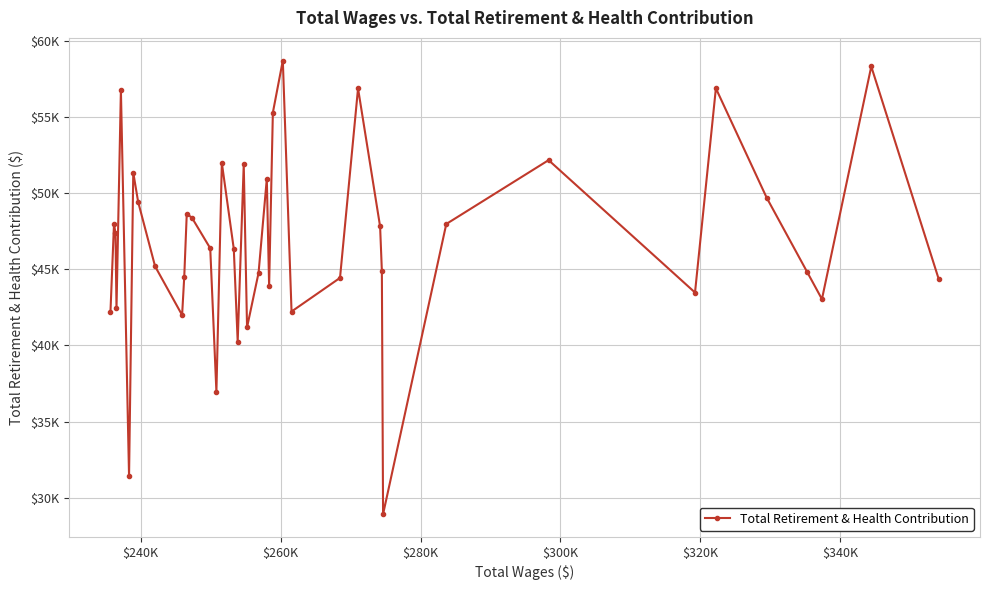

Is this an area chart (filled region under the line)?

No